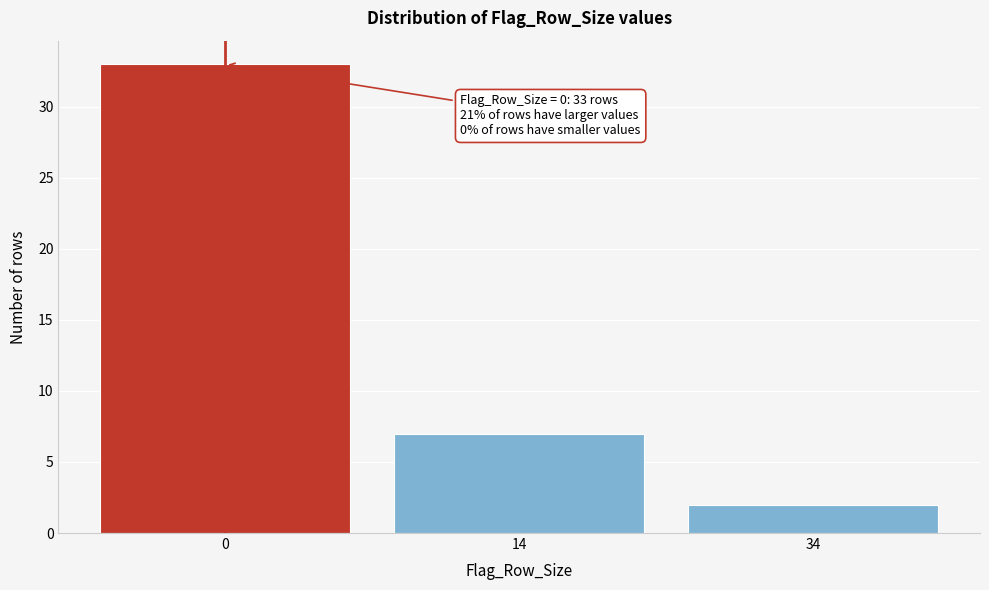

Reading left to right, transcribe all the data shown in this chart.

33	7	2